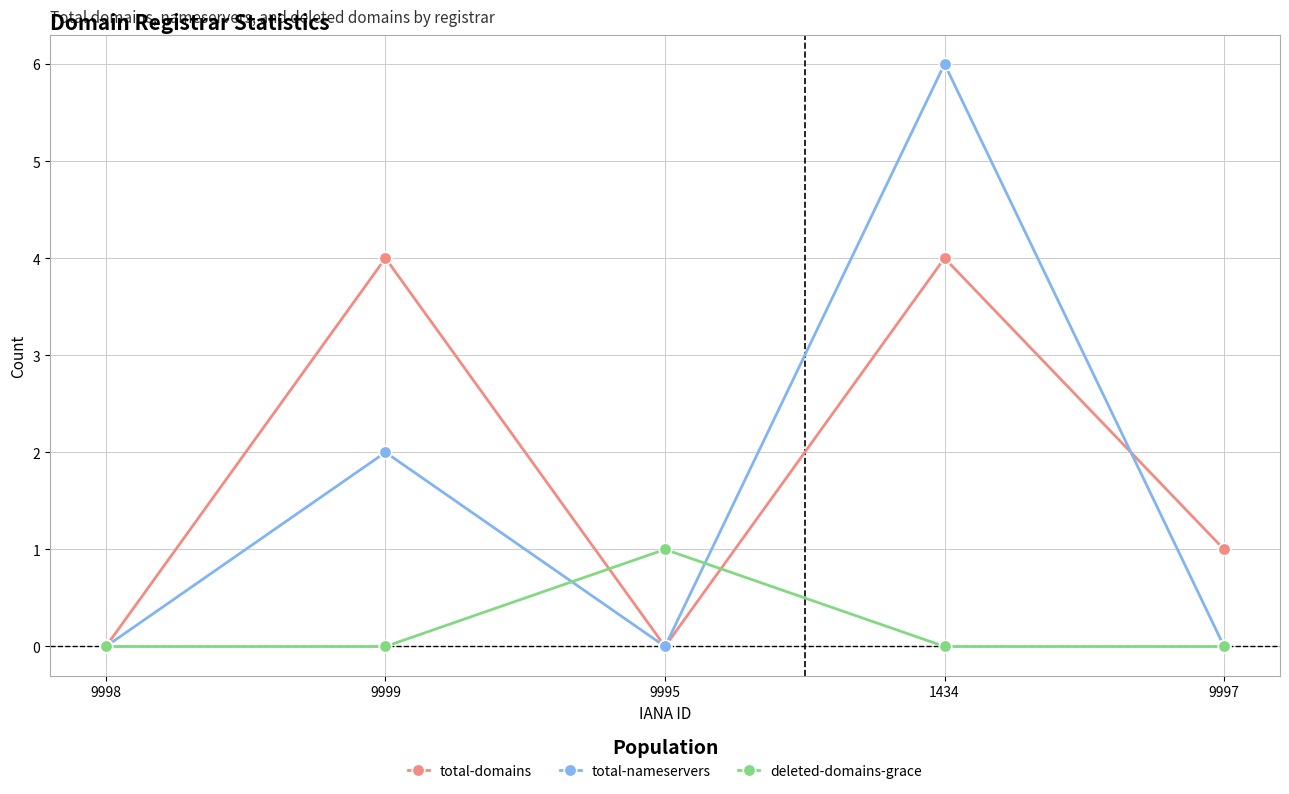

Which series ends up on top after the final intersection of total-domains and total-nameservers?

total-domains